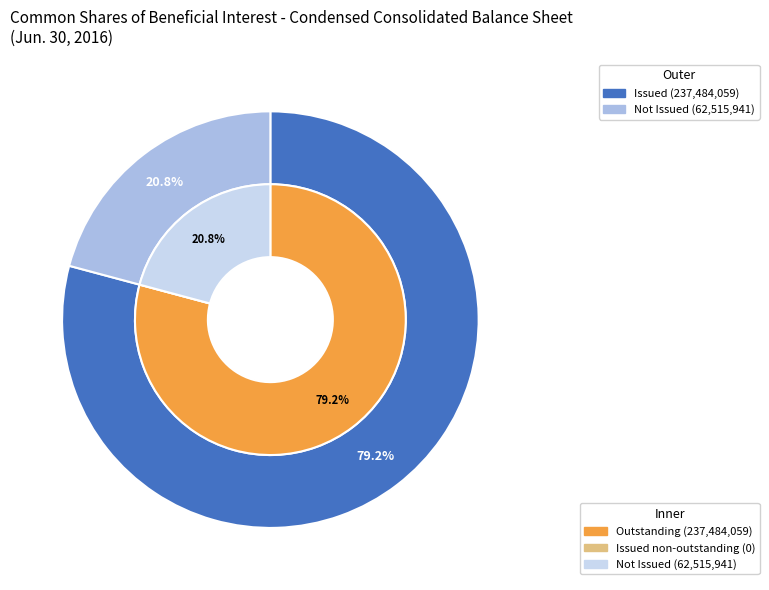

Is the sum of Common shares, par value (0.01) and Common shares, issued (237484059) greater than half?

No